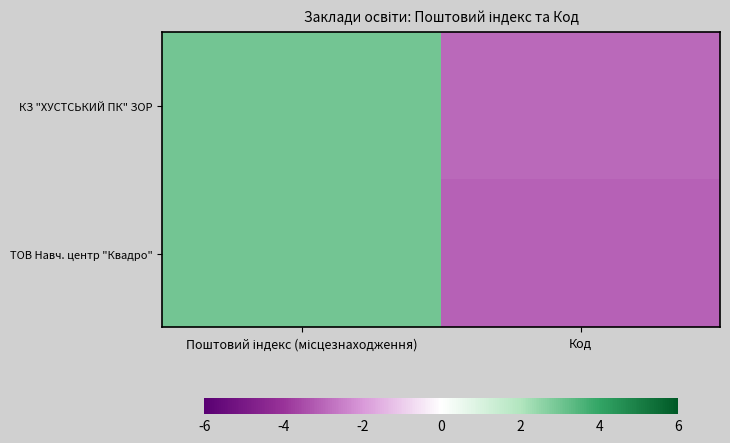

Reading left to right, list all the values displayed in this chart.

КЗ "ХУСТСЬКИЙ ПК" ЗОР: Поштовий індекс (місцезнаходження)=3.0	Код=-2.9
ТОВ Навч. центр "Квадро": Поштовий індекс (місцезнаходження)=3.0	Код=-3.1